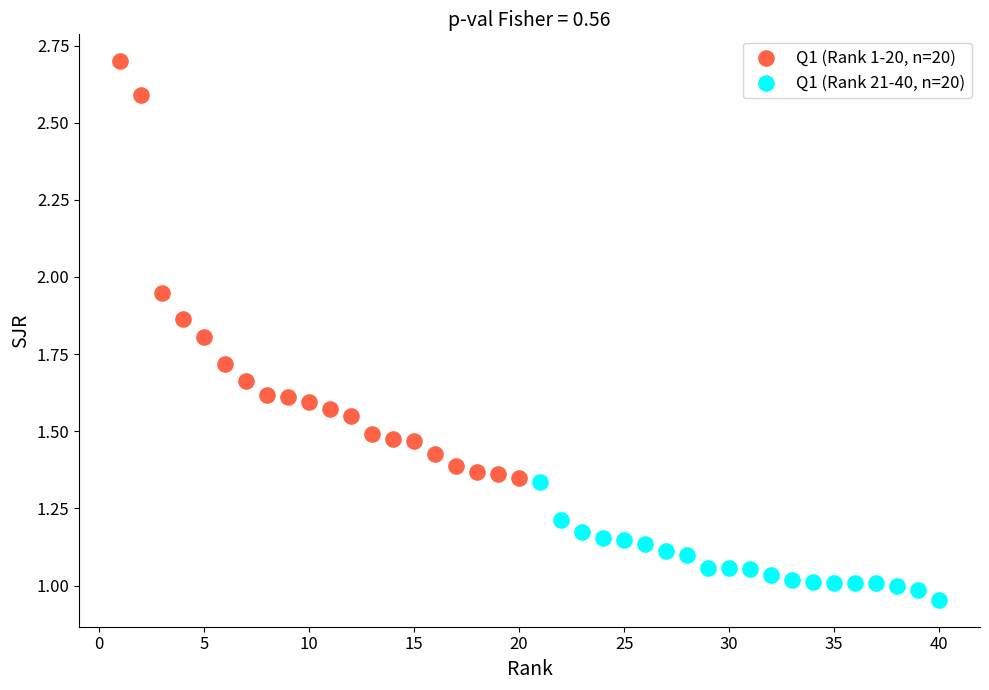

Which series contains the highest Y value?

Q1 (Rank 1-20, n=20)